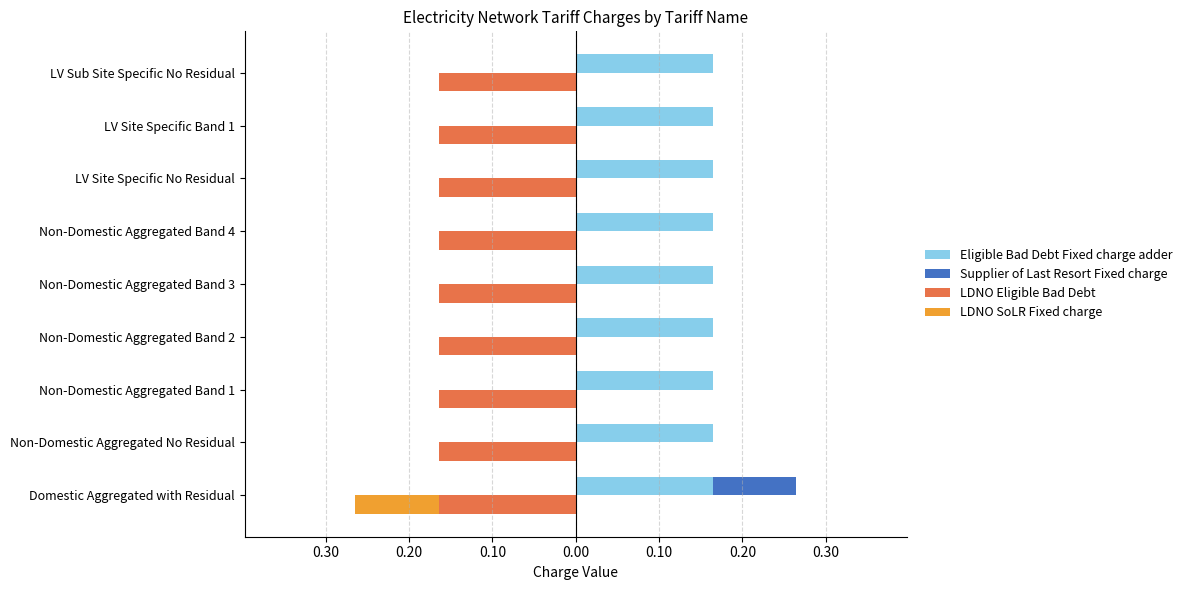

Which has a higher value, 0.30 or 0.10?

0.30